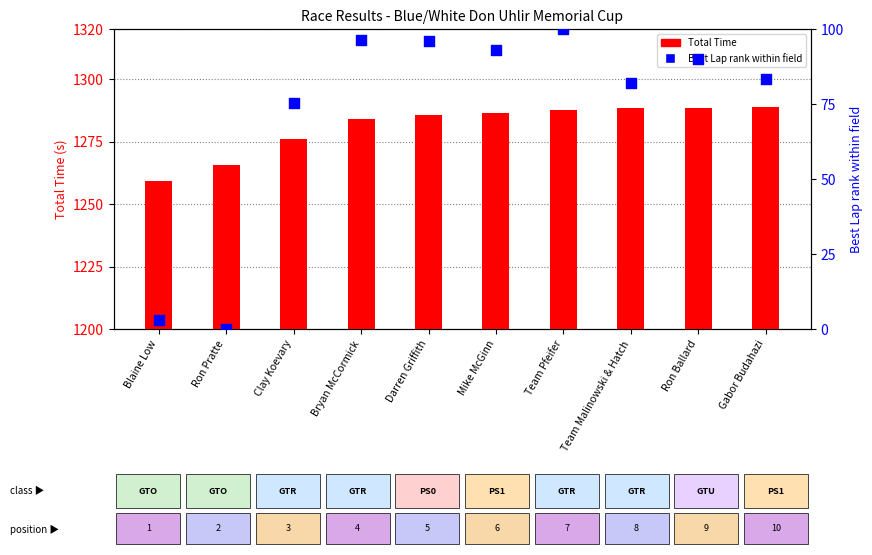

Which series contains the lowest Y value?

Best Lap rank within field